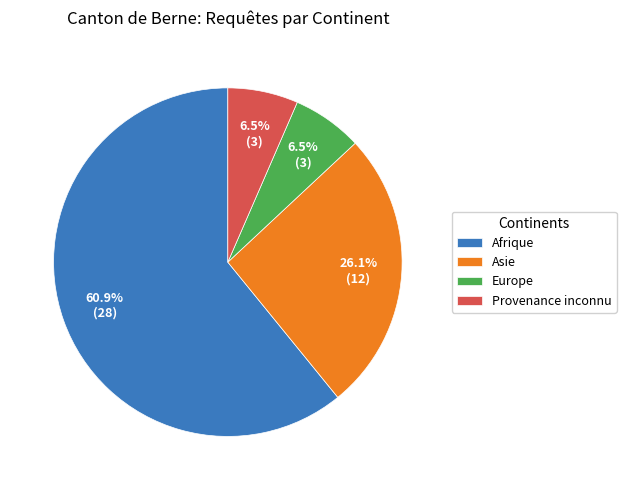

To the nearest percent, what is the difference between the largest and smallest slice percentages?

54%